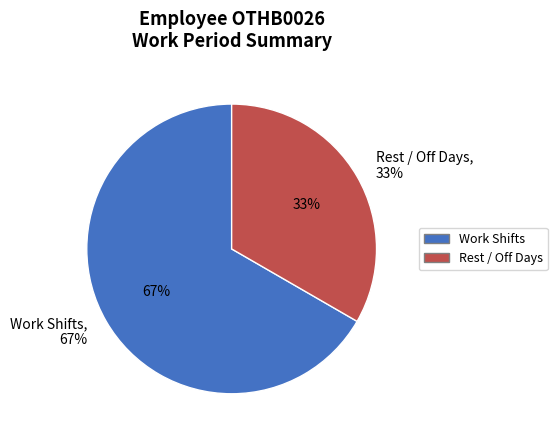

The Day 11 slice represents 21% of the pie. True or false?

False